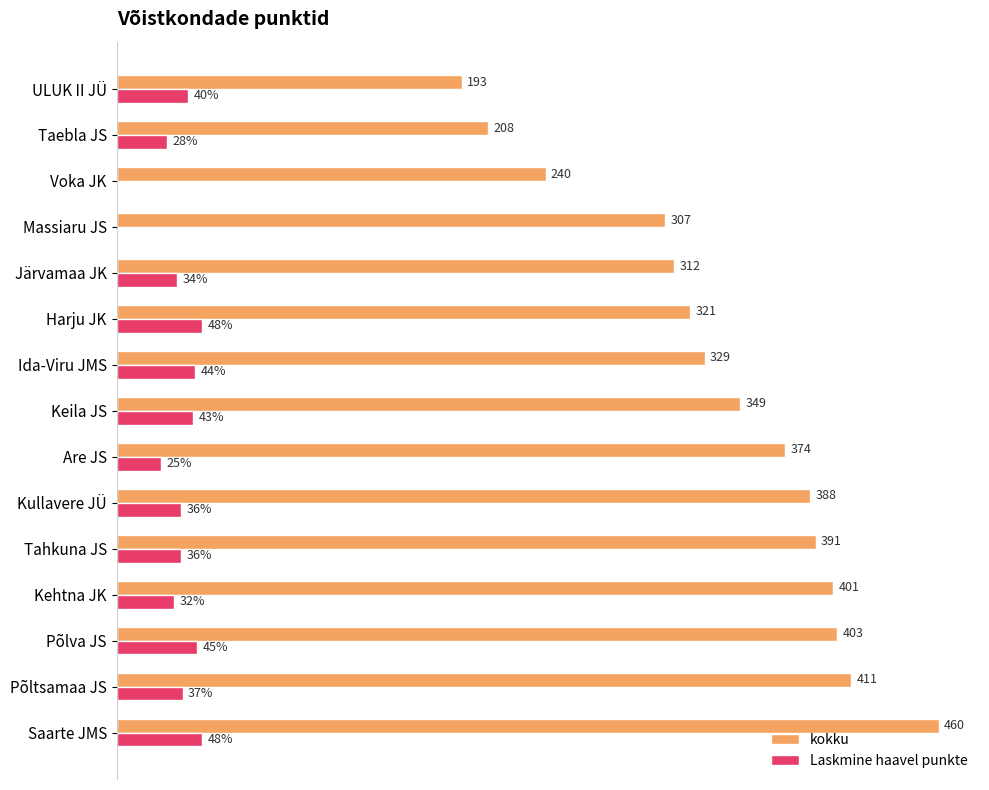

Which series changed the most between Põltsamaa JS and Voka JK?

kokku